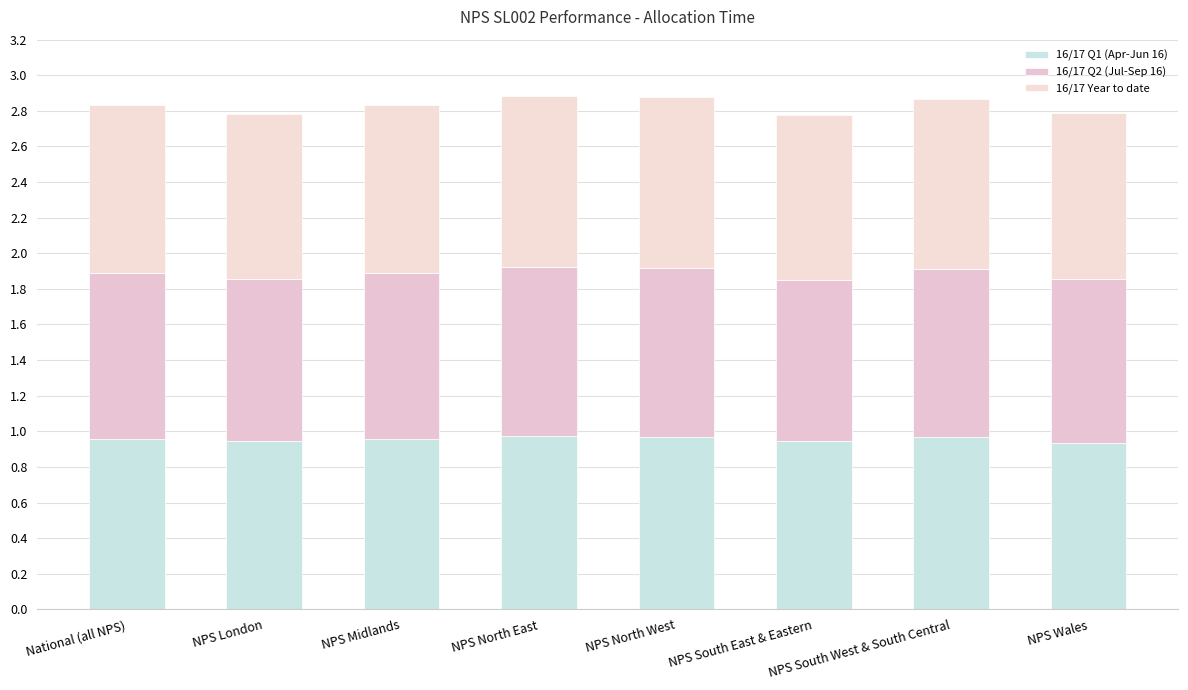

How many categories are shown in the chart?

8